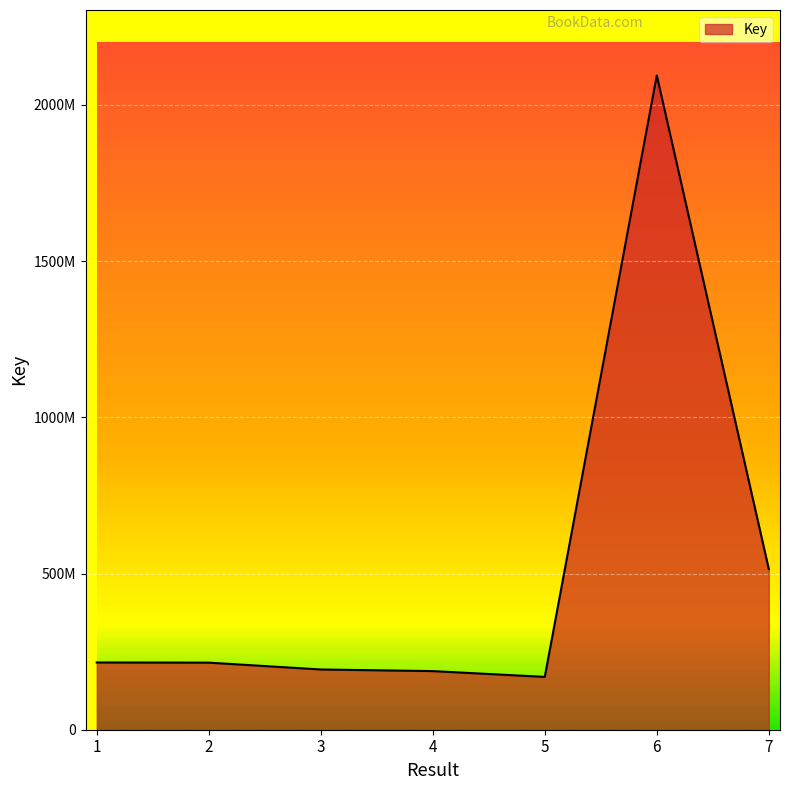

Is this an area chart (filled region under the line)?

Yes